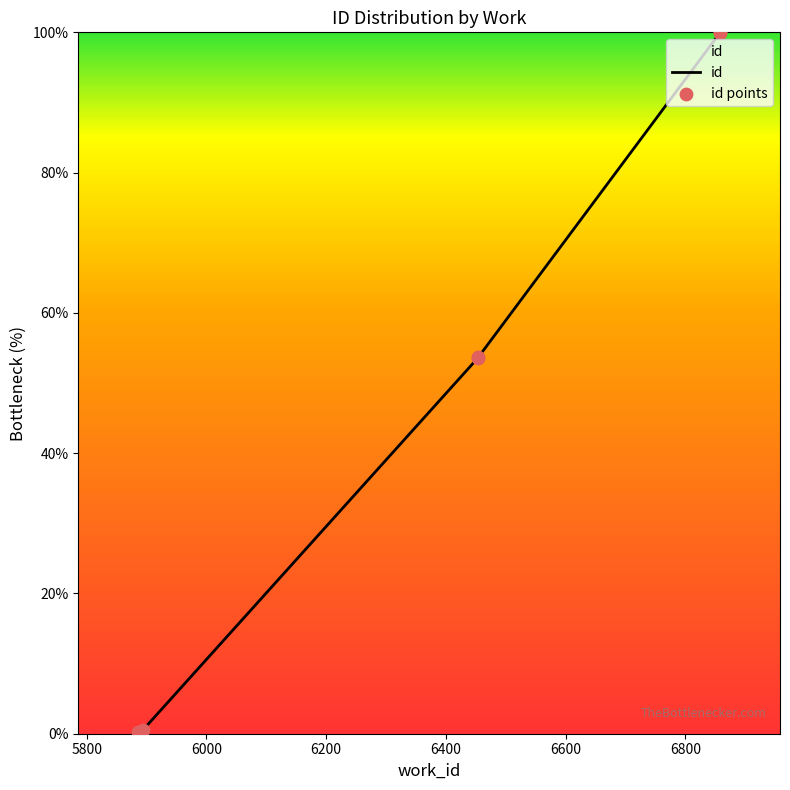

Which series has the largest total across all categories?

id